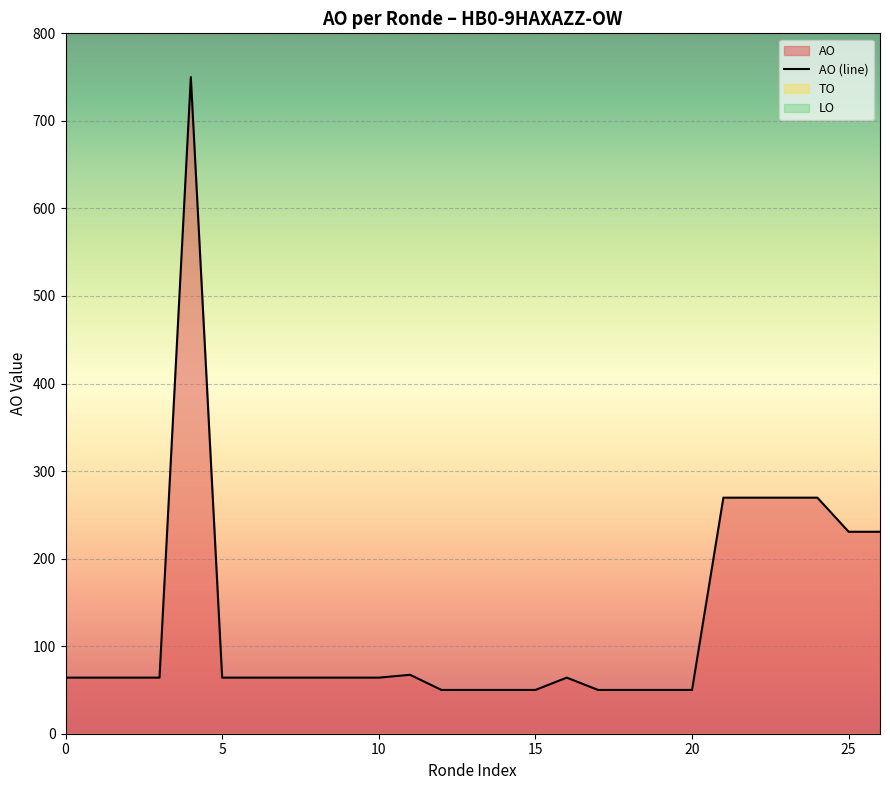

What is the value of the 2nd point from the left?

64.1